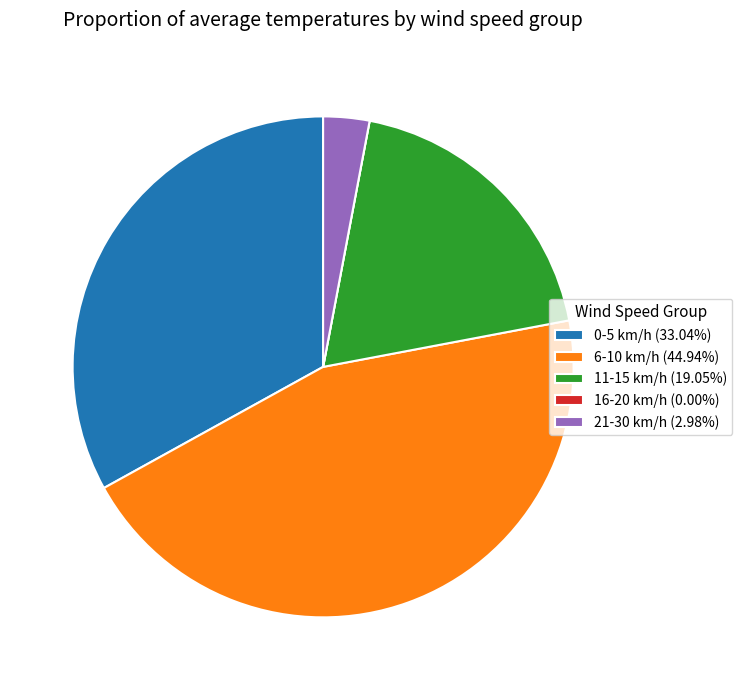

Approximately how many times larger is the value at 6-10 km/h (44.94%) compared to 0-5 km/h (33.04%)?

1.4